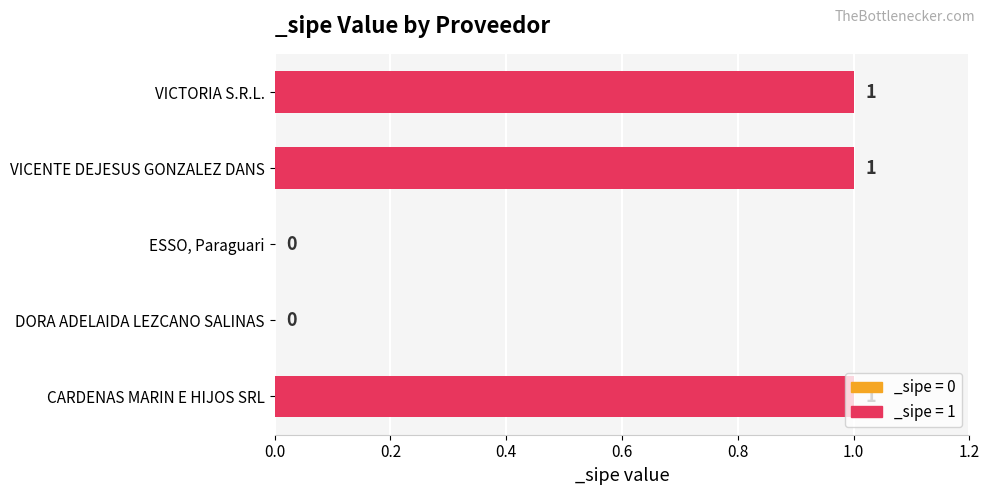

The value at VICTORIA S.R.L. is 1. True or false?

True